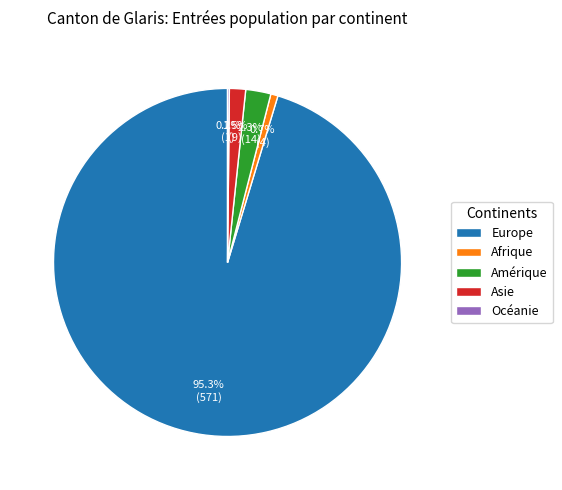

Is the sum of Europe and Asie greater than half?

Yes